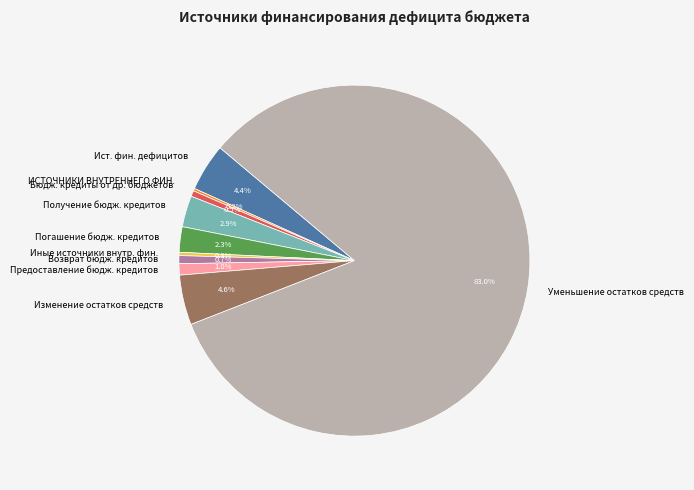

Which slice is the largest?

Уменьшение остатков средств